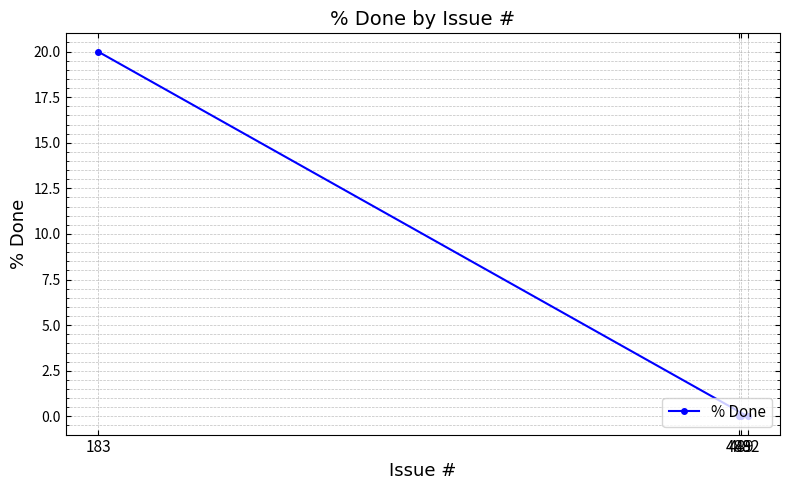

What is the difference between the values at 492 and 183?

20